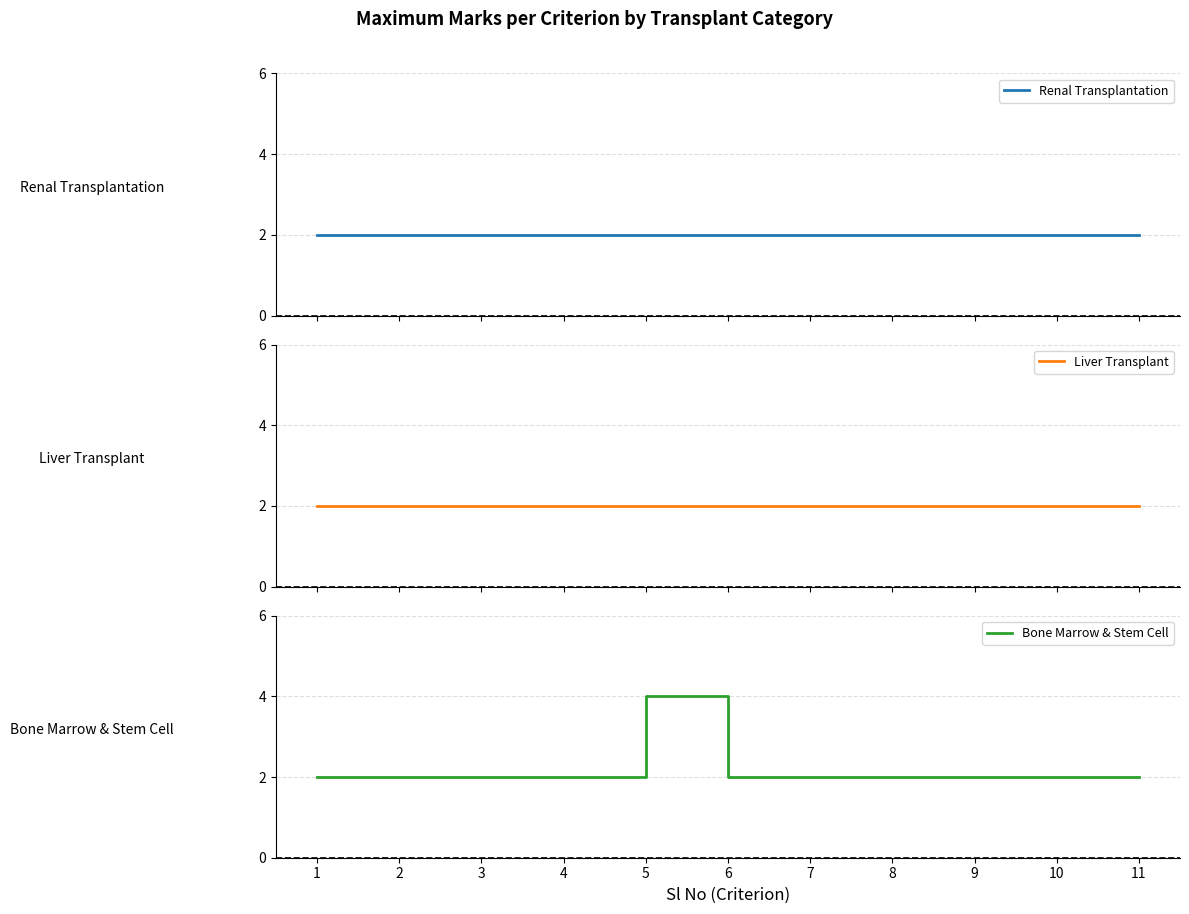

At which label is Bone Marrow & Stem Cell closest to 3?

1